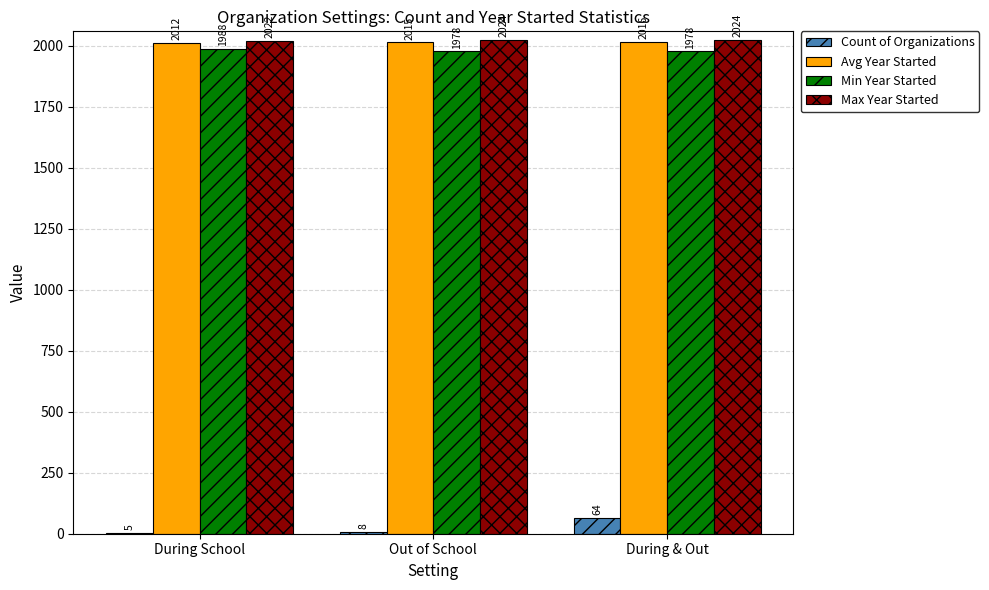

Is the value of Avg Year Started at During & Out greater than the value of Max Year Started at During & Out?

No